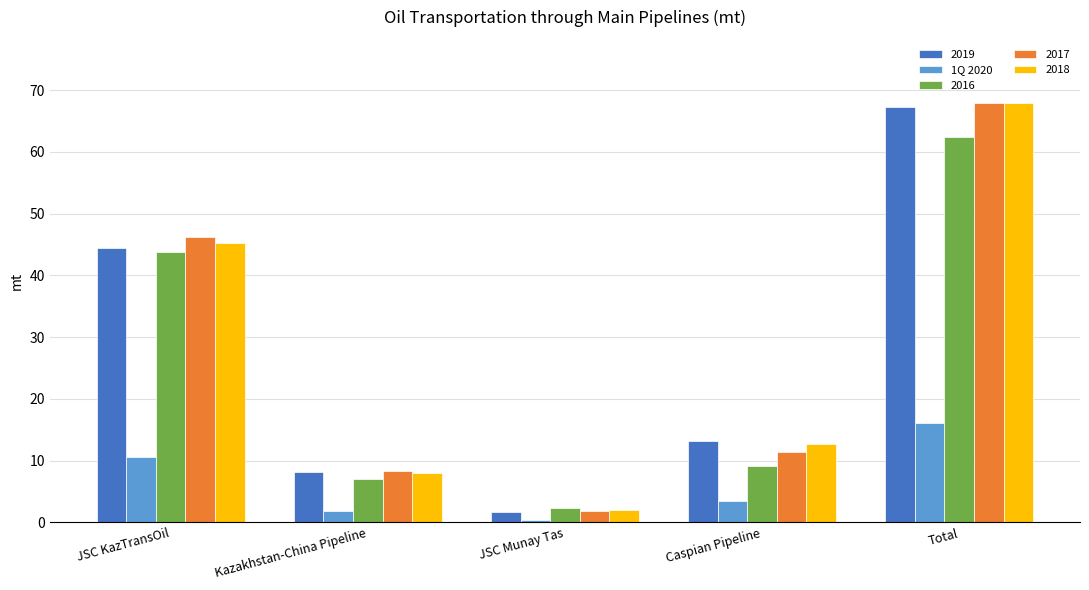

Rank the categories by 1Q 2020 value from lowest to highest.

JSC Munay Tas, Kazakhstan-China Pipeline, Caspian Pipeline, JSC KazTransOil, Total